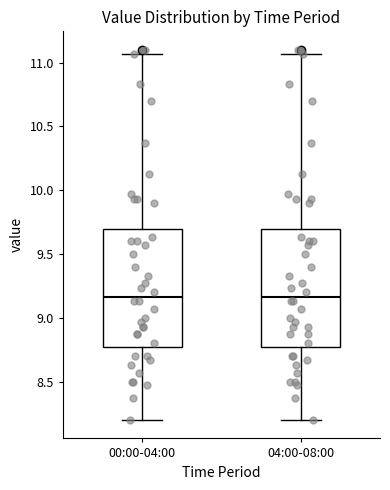

Reading left to right, read every box against the y-axis: the position of its median line, the range the box covers, and the ends of its whiskers. The values are not printed on the chart, so give them approximately, as read against the axis.

00:00-04:00: median 9.15, box 8.80 to 9.70, whiskers 8.20 to 11.05
04:00-08:00: median 9.15, box 8.80 to 9.70, whiskers 8.20 to 11.05